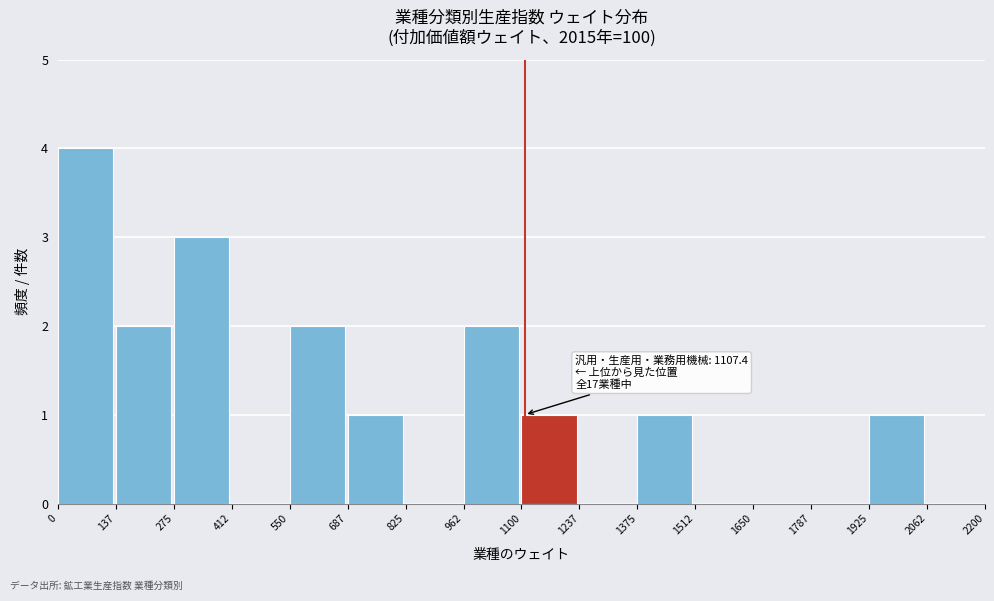

Which range on the x-axis has the tallest bar?

0 to 137